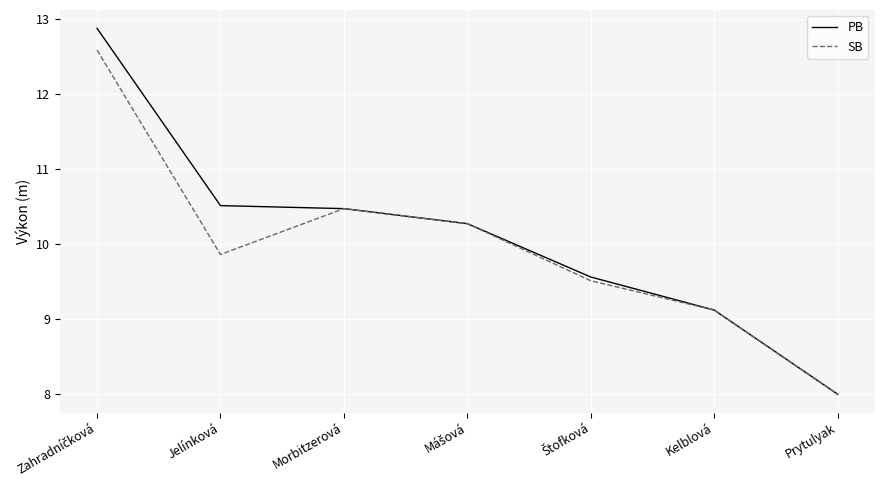

What is the minimum value shown in the chart?

8.0